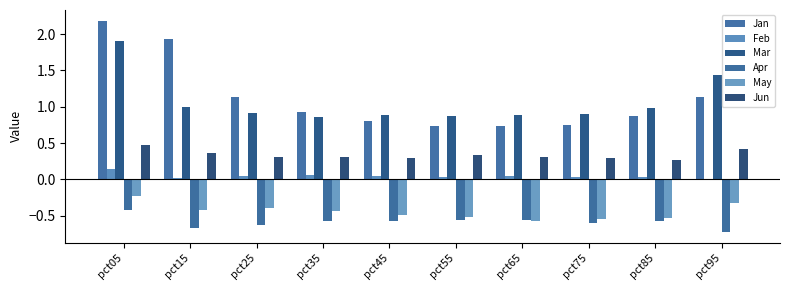

Which category has the highest value in the Apr series?

pct05